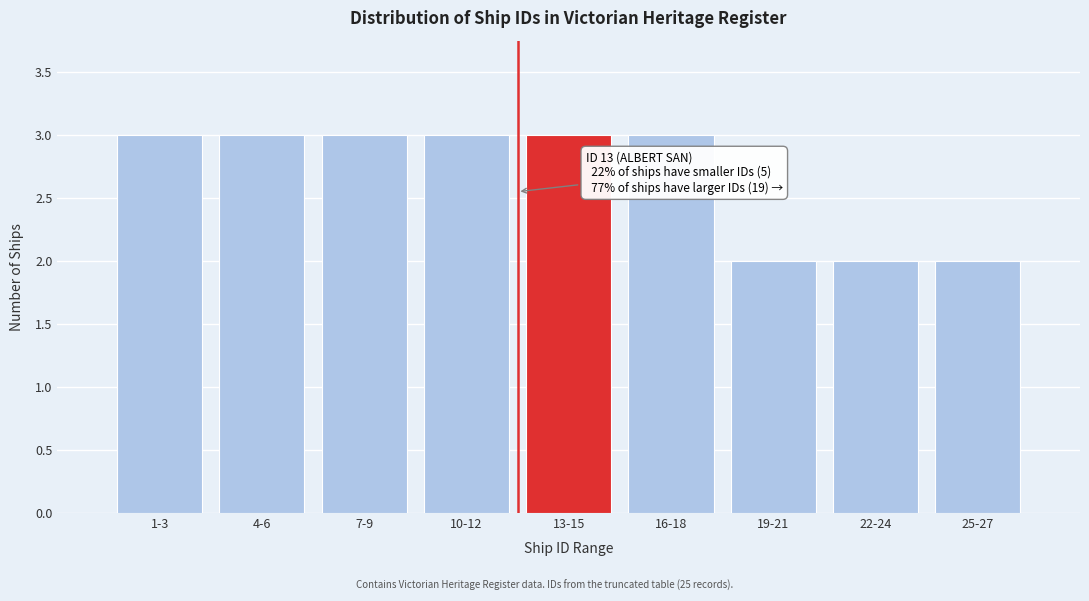

Reading left to right, extract all data points from this chart.

1-3=3	4-6=3	7-9=3	10-12=3	13-15=3	16-18=3	19-21=2	22-24=2	25-27=2